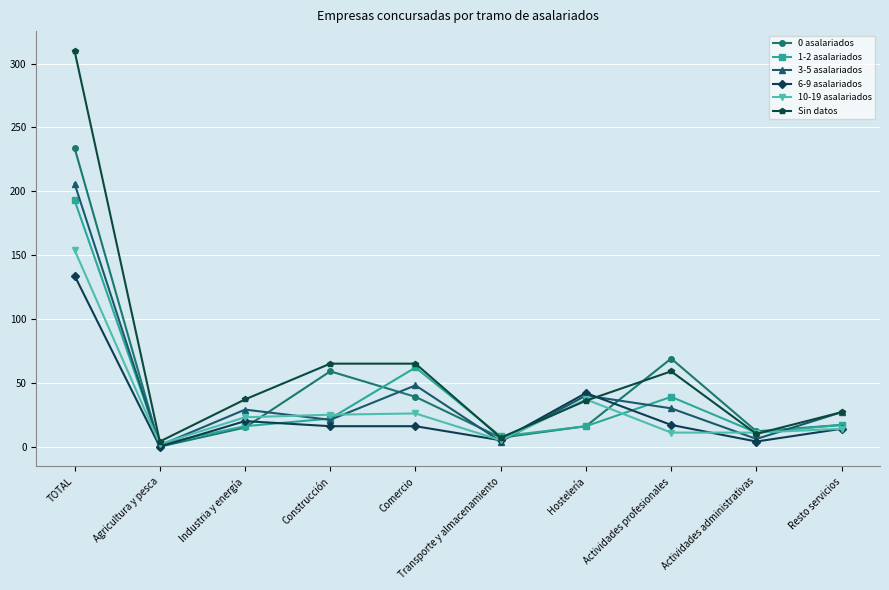

How many data points in 3-5 asalariados are less than 29?

5